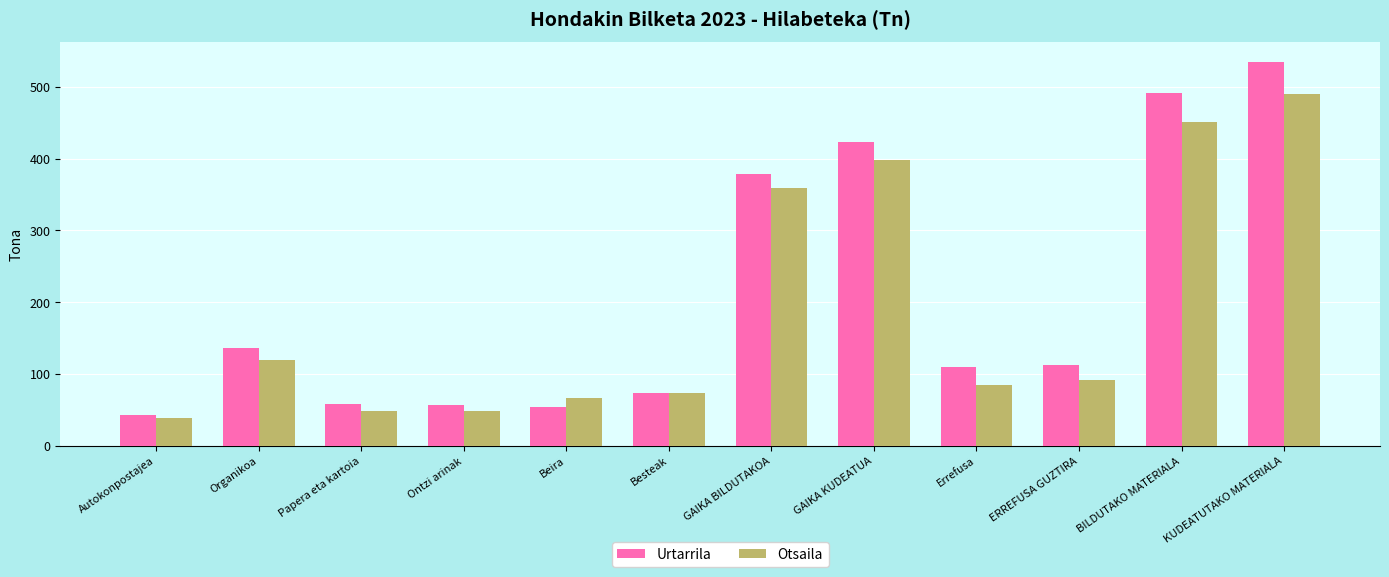

What is the average value of the Otsaila series?

189.5